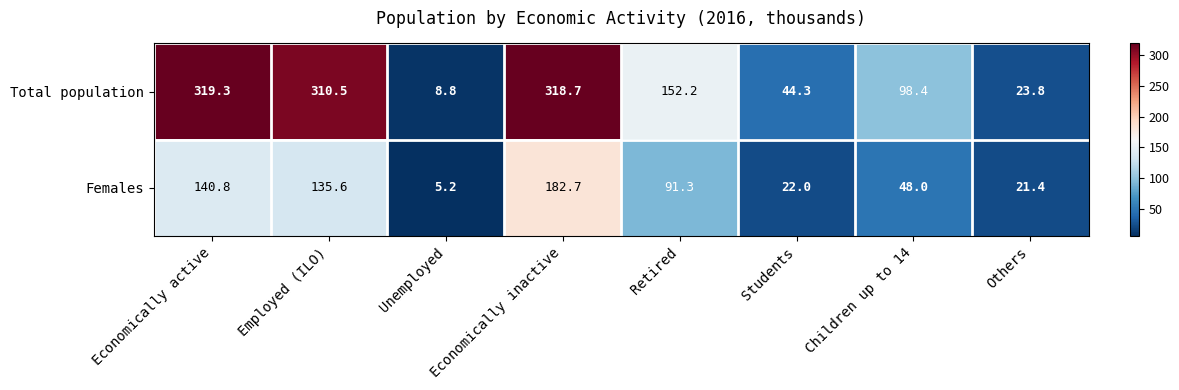

At how many categories does at least one series exceed 44?

6